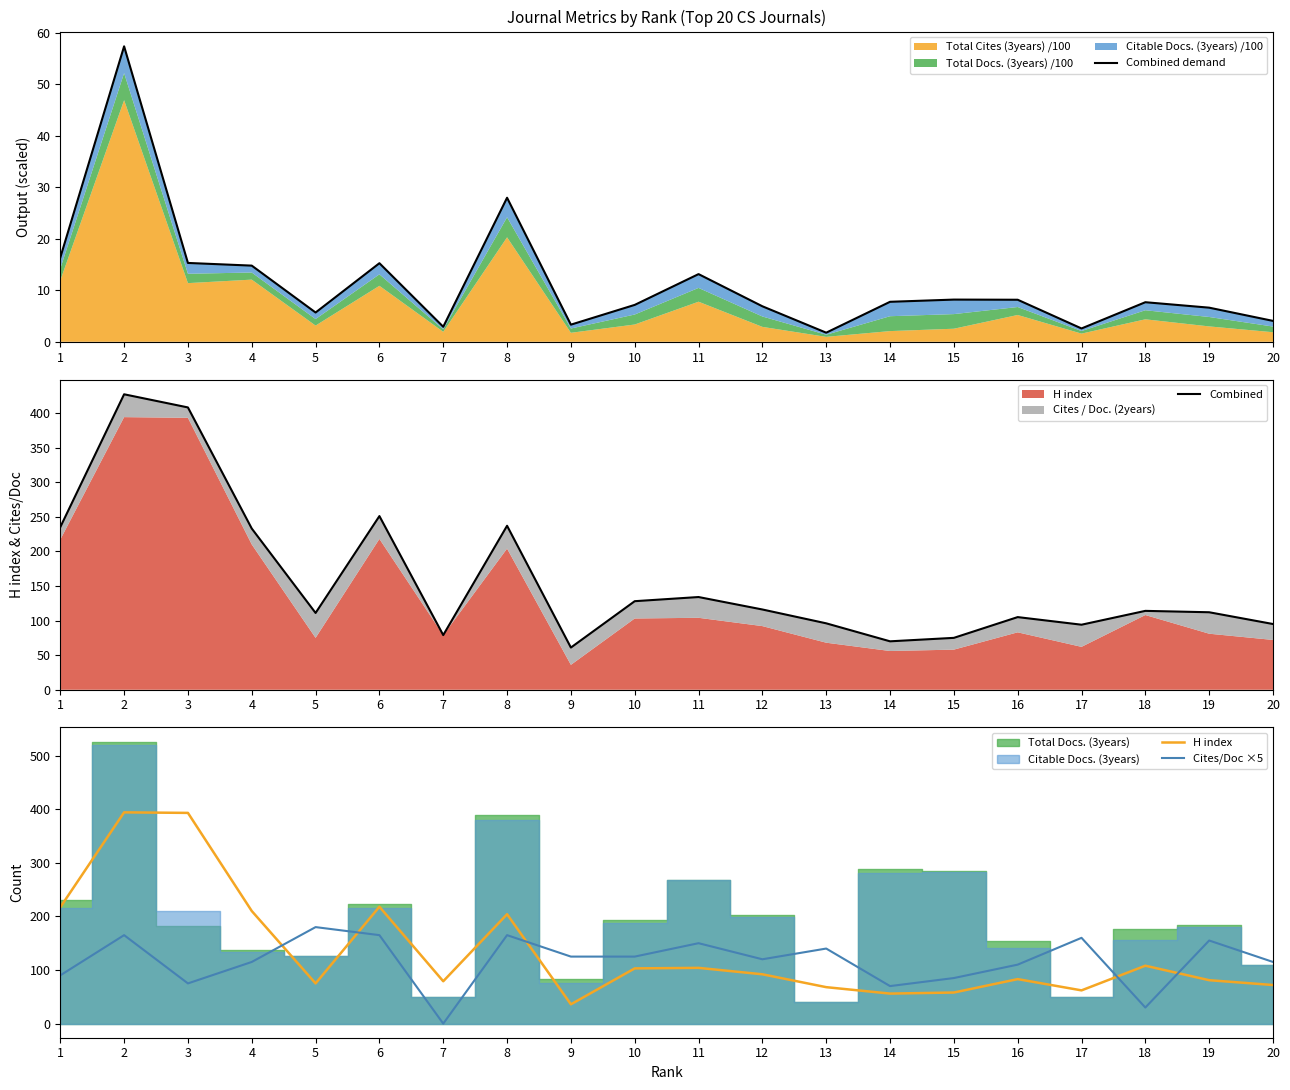

True or false: H index and Combined intersect in this chart.

False